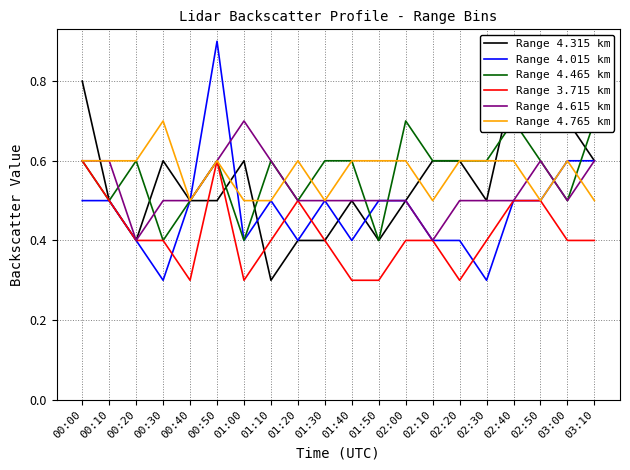

What position from the left is 00:30?

4